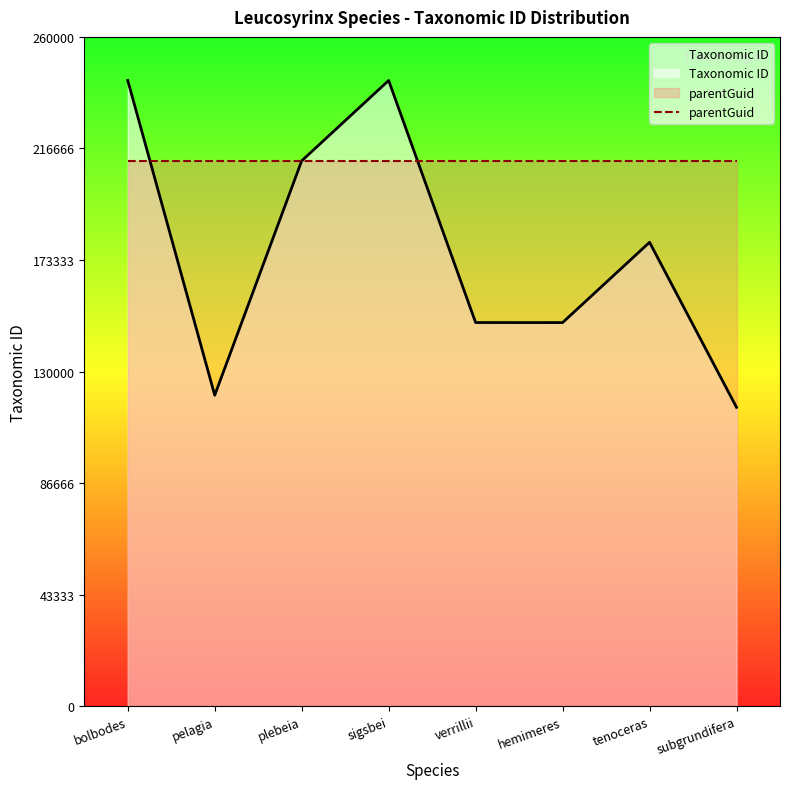

How many lines are shown in the chart?

1